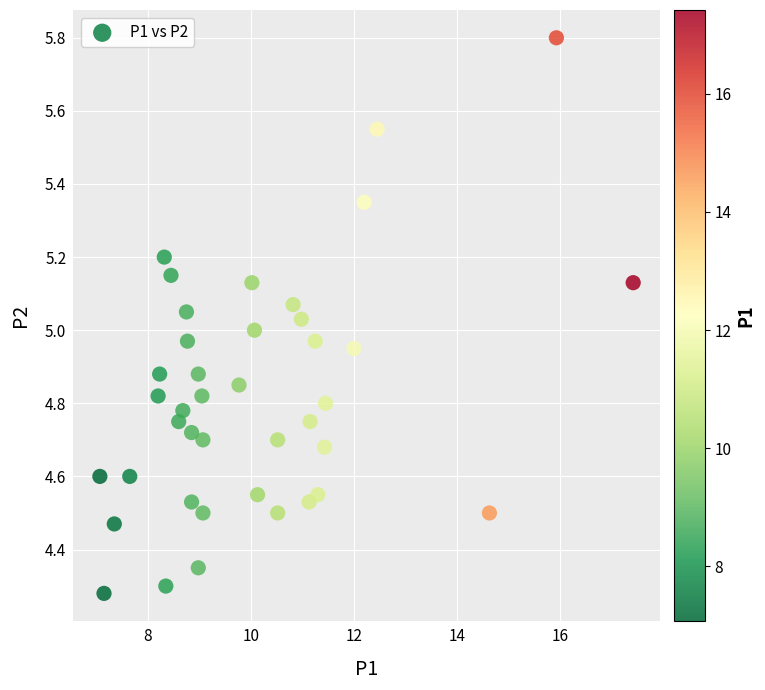

What is the range of Y values (max minus min)?

1.5